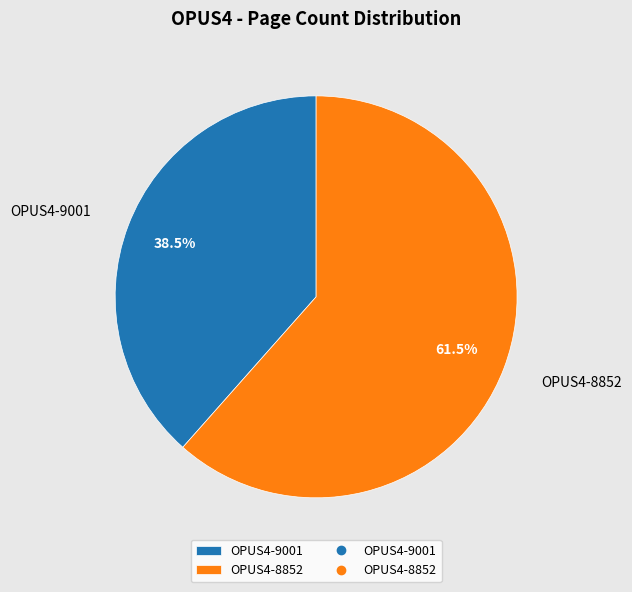

Rank the categories by value from lowest to highest.

OPUS4-9001, OPUS4-8852